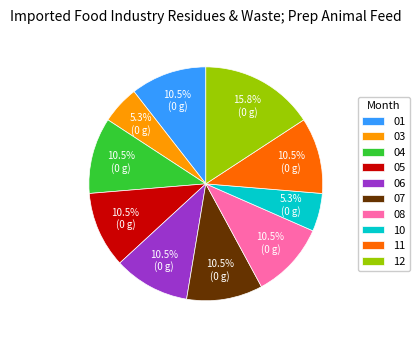

The 03 slice represents 5% of the pie. True or false?

True